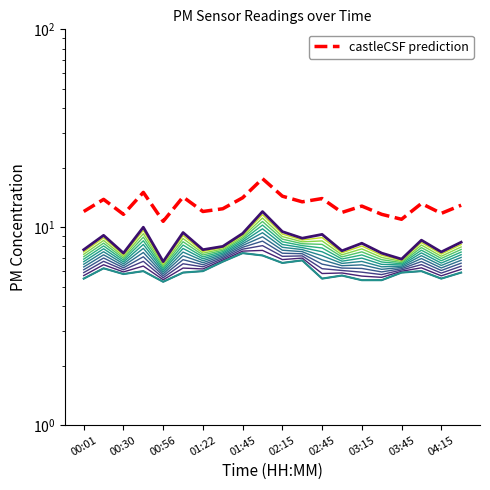

True or false: P1 and P2 cross at least once.

False